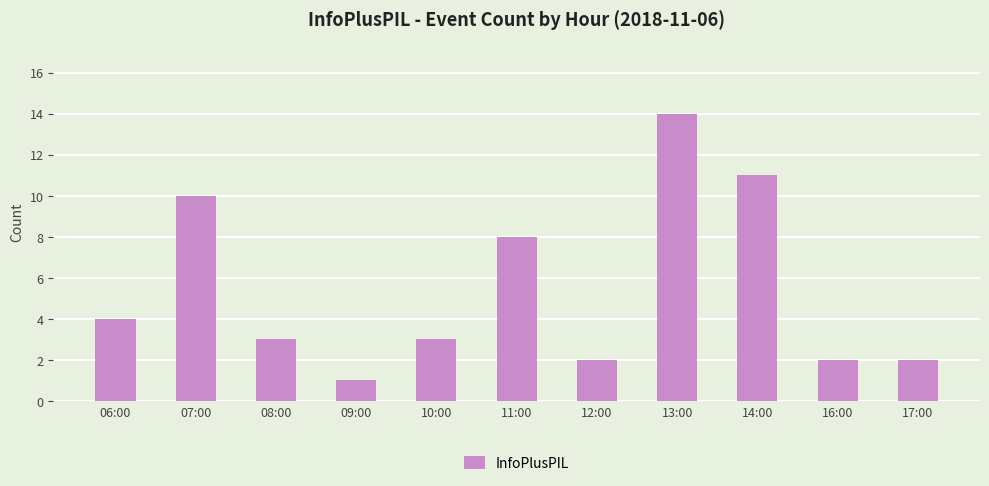

How many bars are there in total?

11